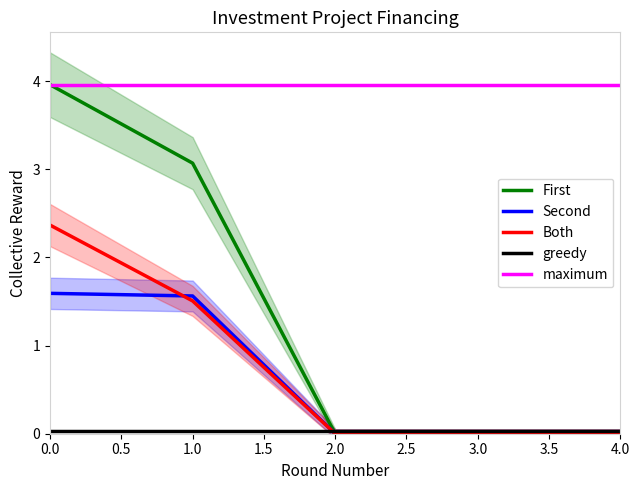

True or false: maximum and Second cross at least once.

False